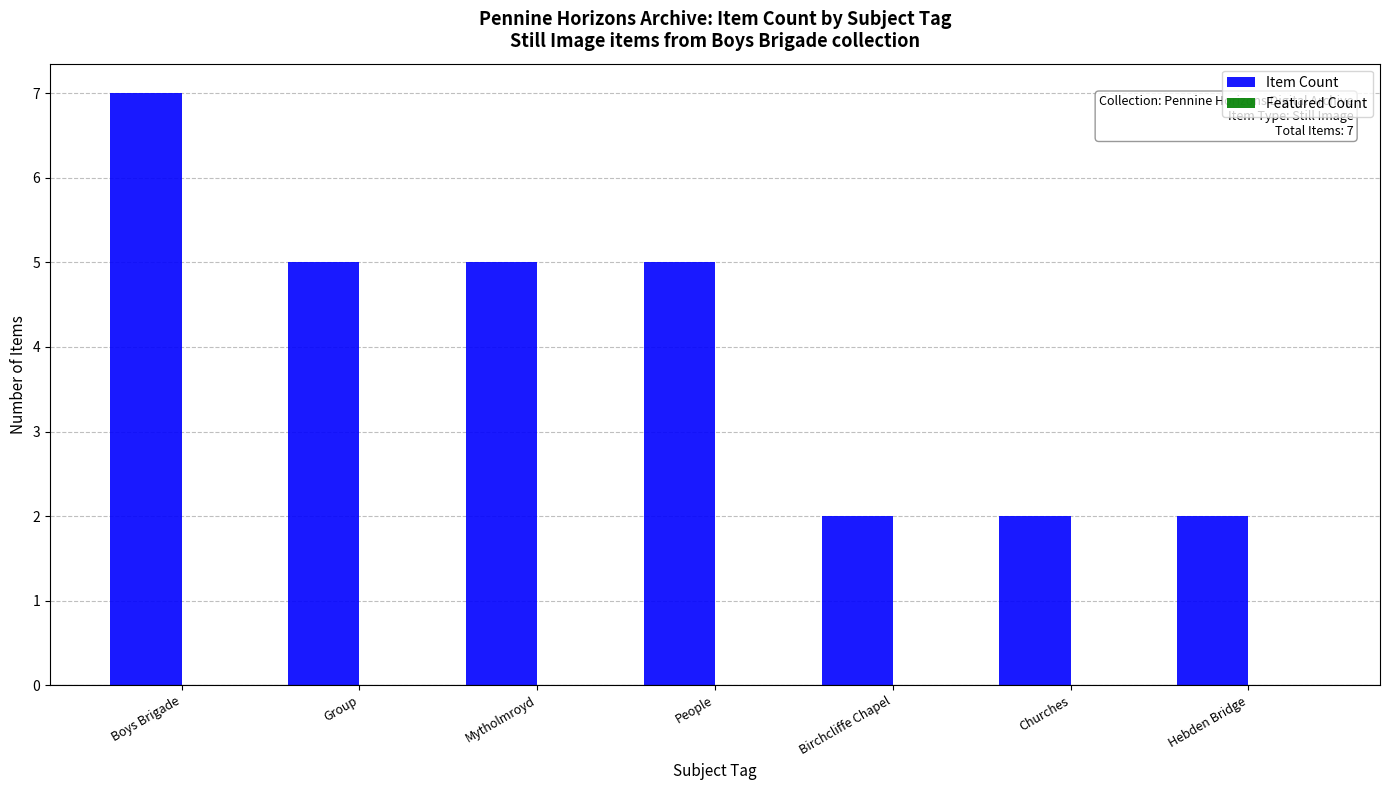

At which category does the chart reach its peak across all series?

Boys Brigade